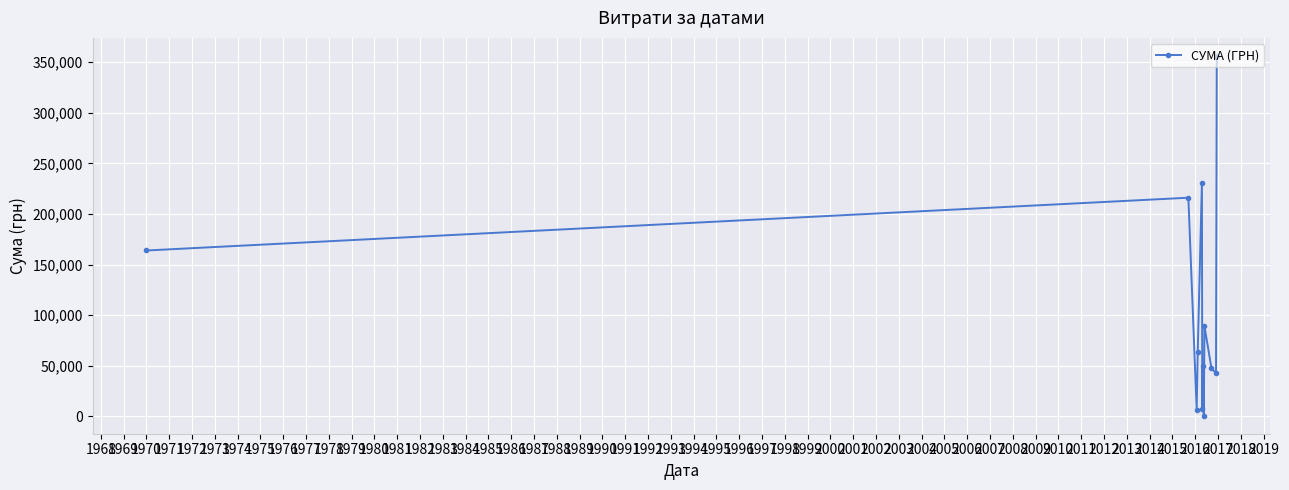

What is the value of the 12th point from the left?

356303.5